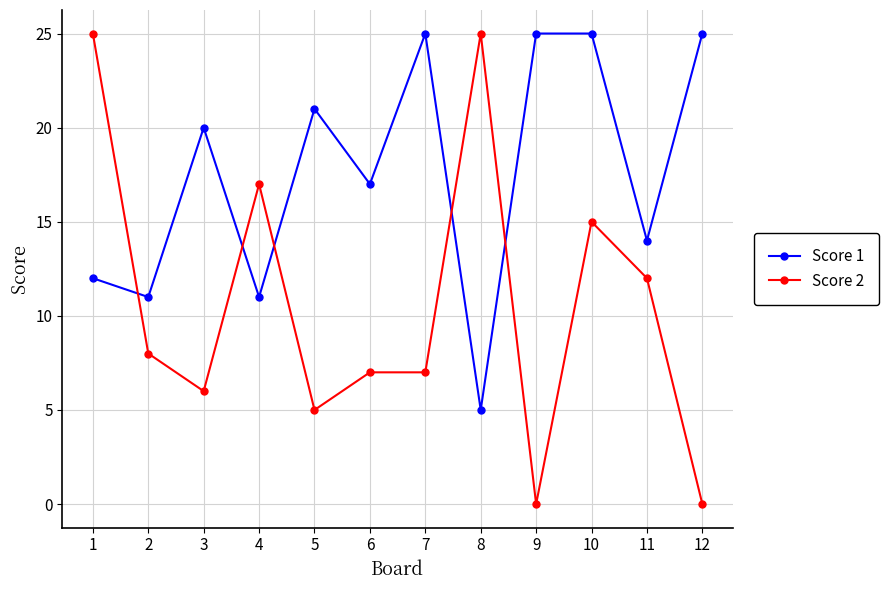

True or false: Score 1 has a value of 21 at 5.

True